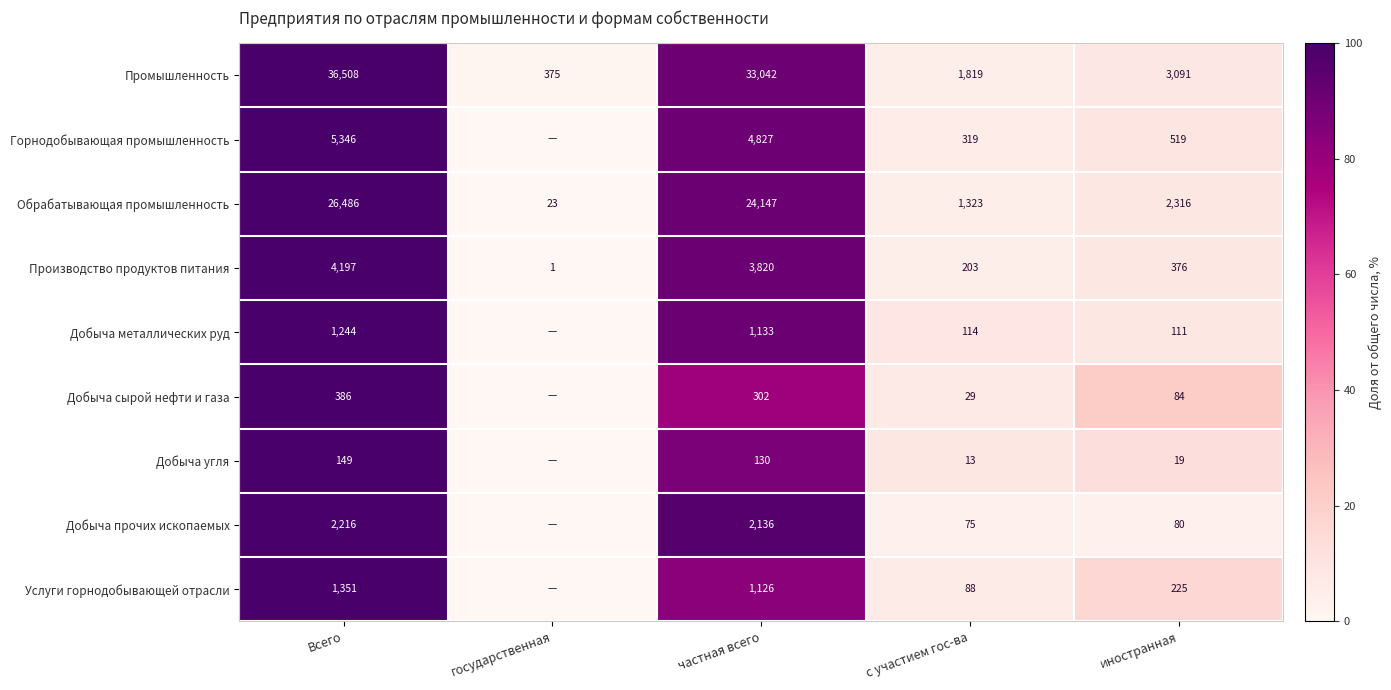

Where is Обрабатывающая промышленность nearest to the value 13254?

частная всего